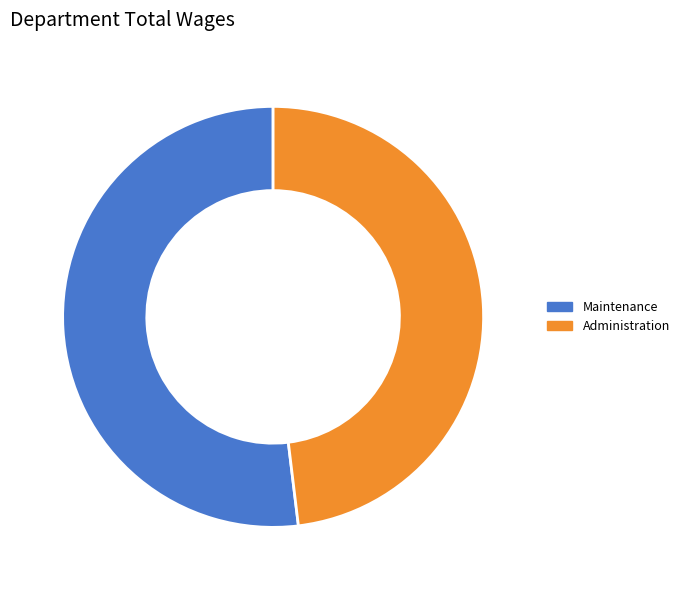

What is the ratio of the value at Maintenance to the value at Administration?

1.1